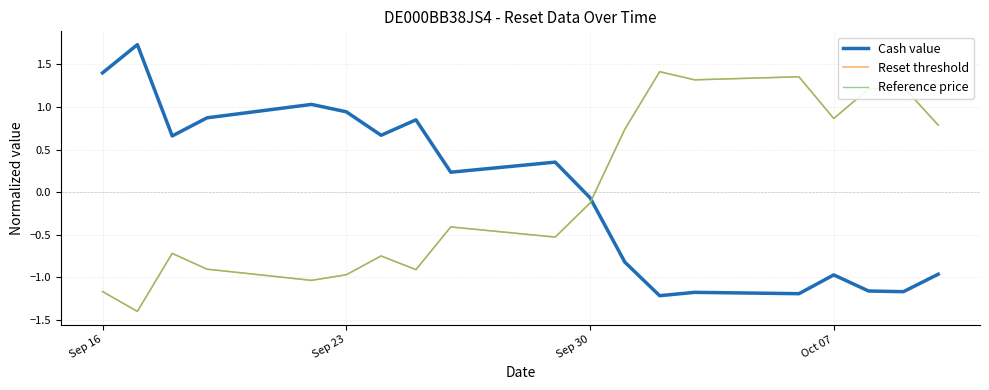

True or false: Reference price and Cash value intersect in this chart.

True